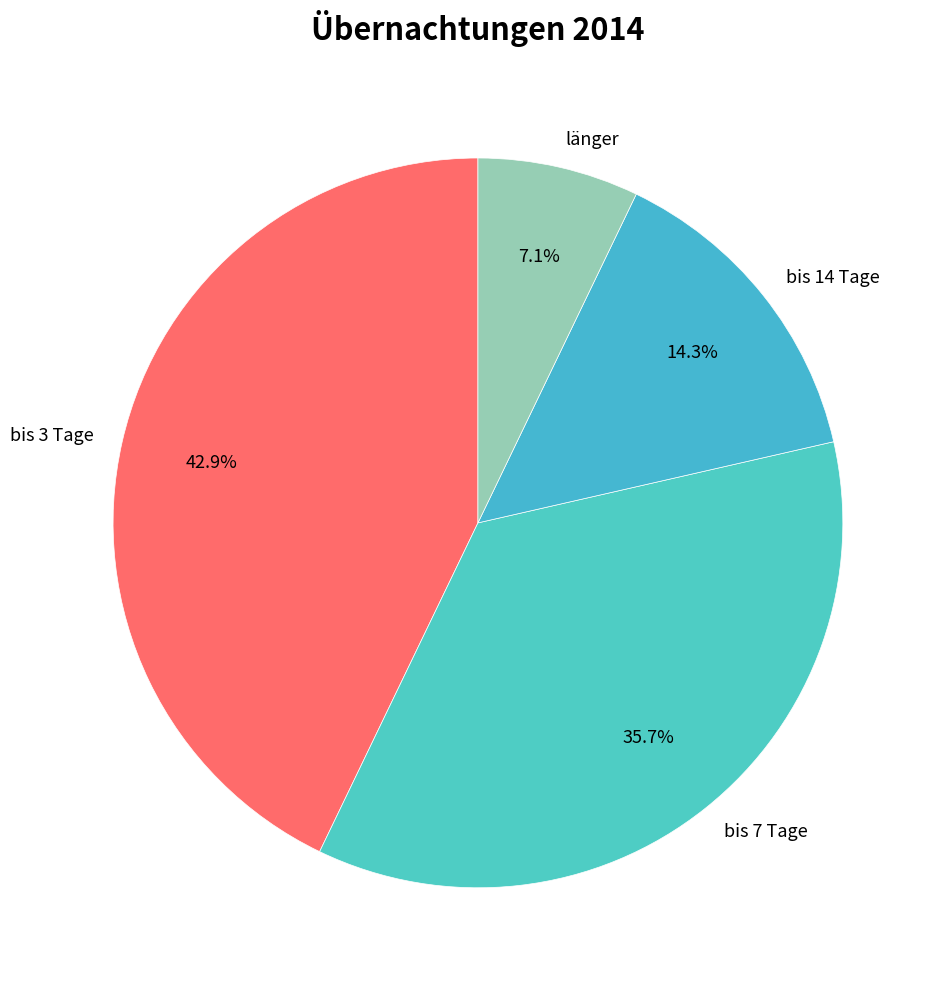

To the nearest percent, what is the average slice percentage?

25%